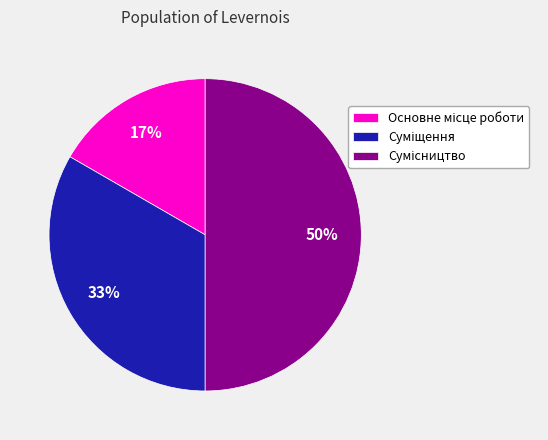

To the nearest percent, what is the difference between the largest and smallest slice percentages?

33%